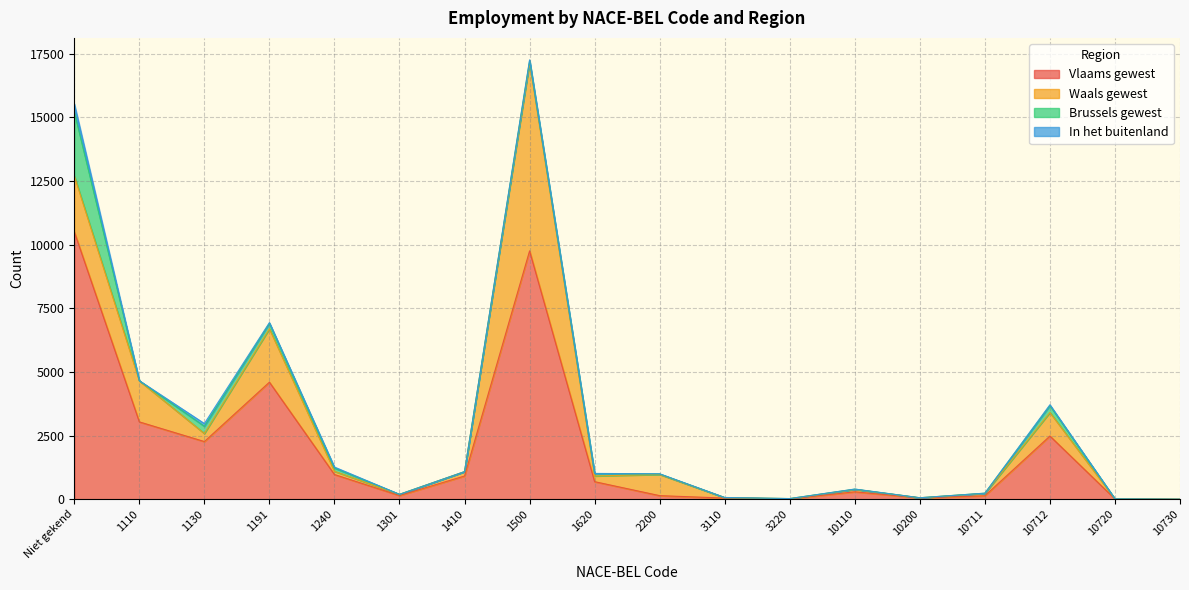

Which series has the widest spread of values?

Vlaams gewest